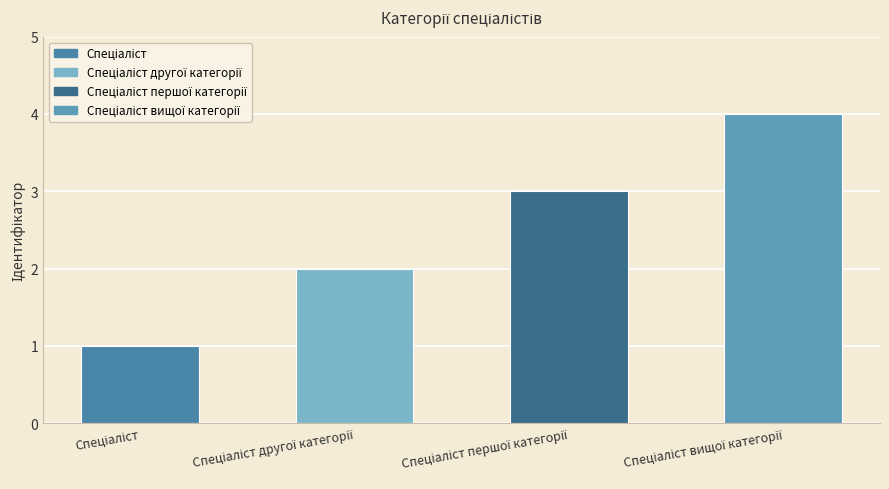

At which category does the chart reach its peak across all series?

Спеціаліст вищої категорії